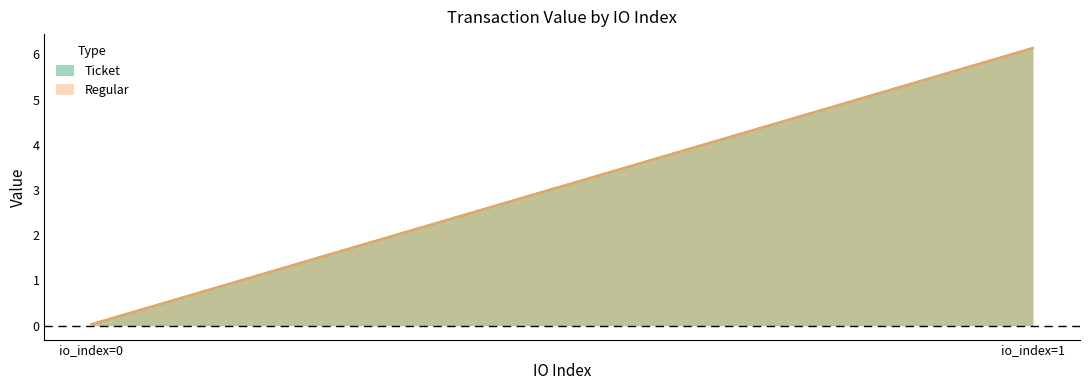

Which series has the widest spread of values?

Ticket